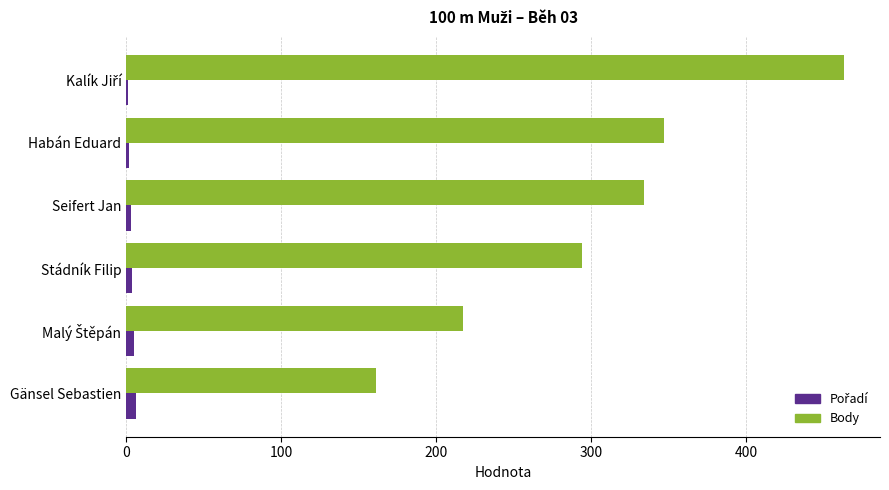

Which series has the largest total across all categories?

Body